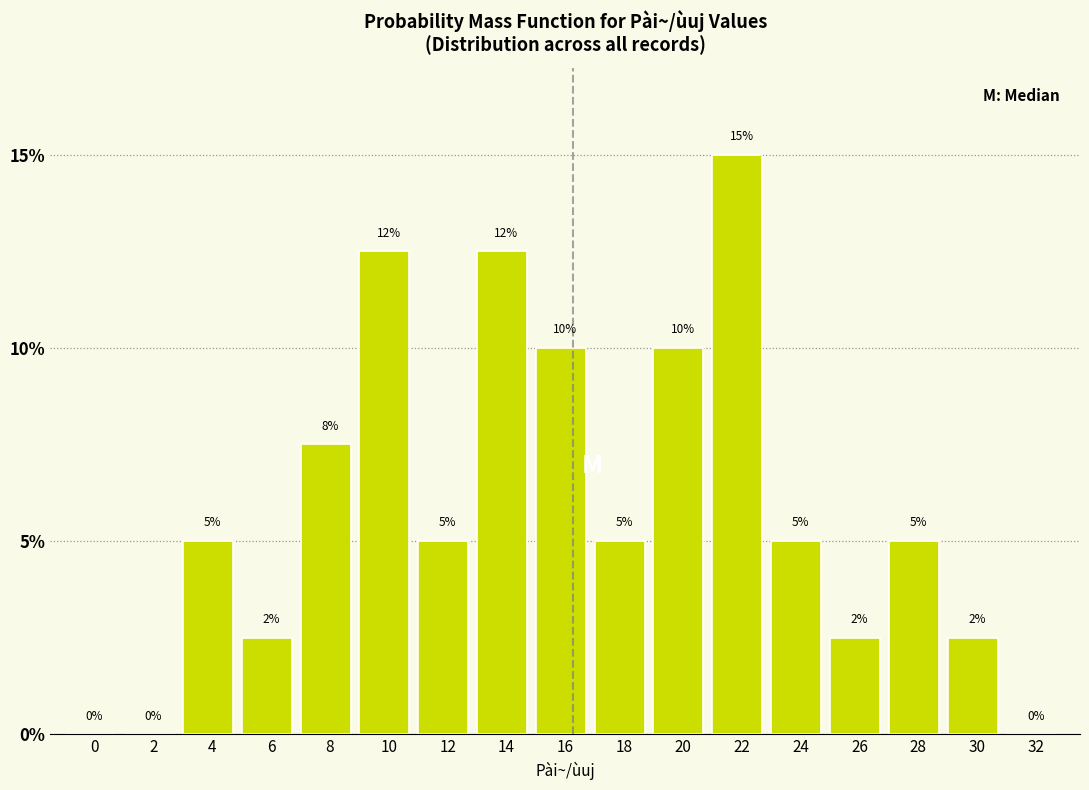

True or false: the data shows 5.0 at 4.

True